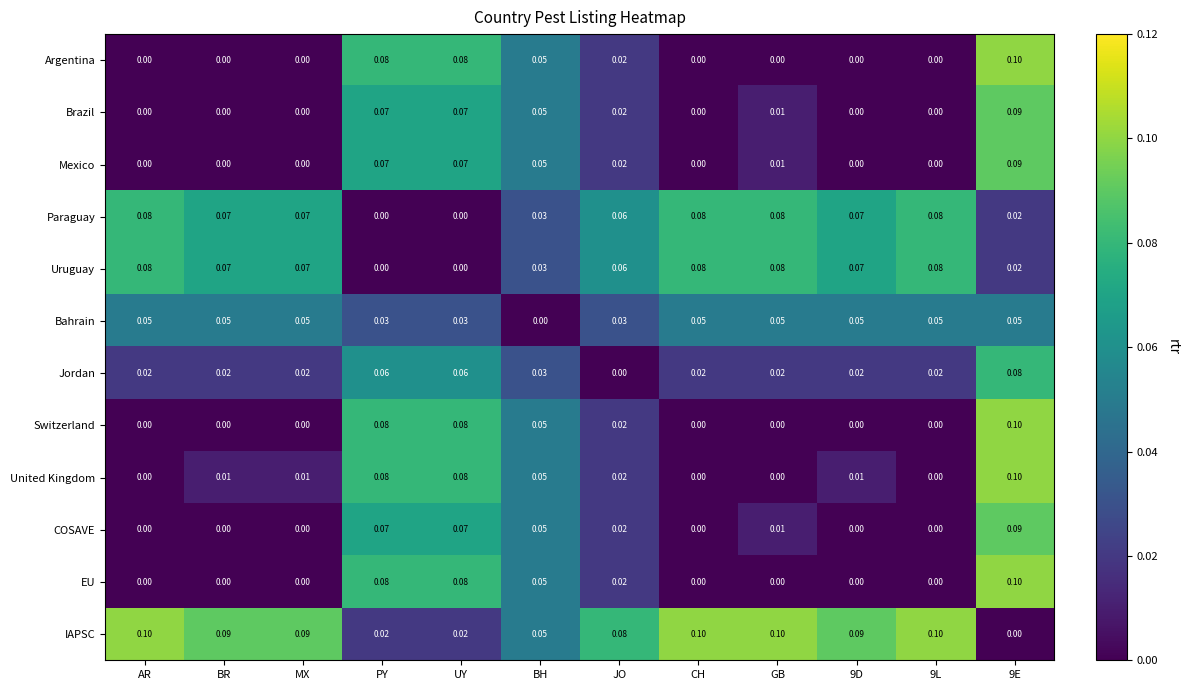

Is the value of EU at BH greater than the value of Paraguay at UY?

Yes